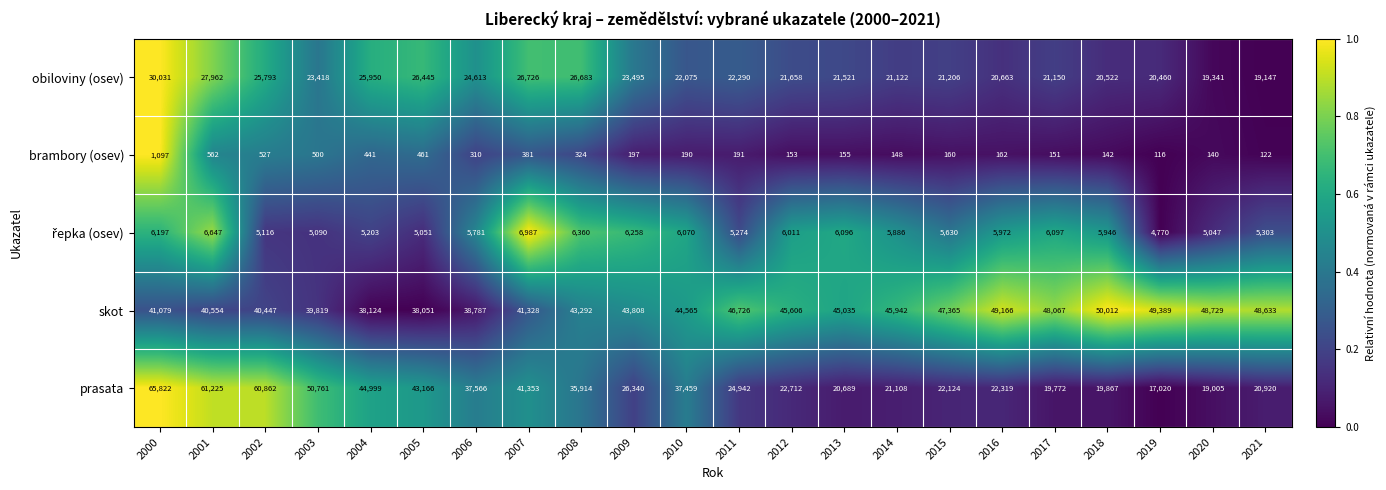

The prasata series shows 35914 at 2008. True or false?

True